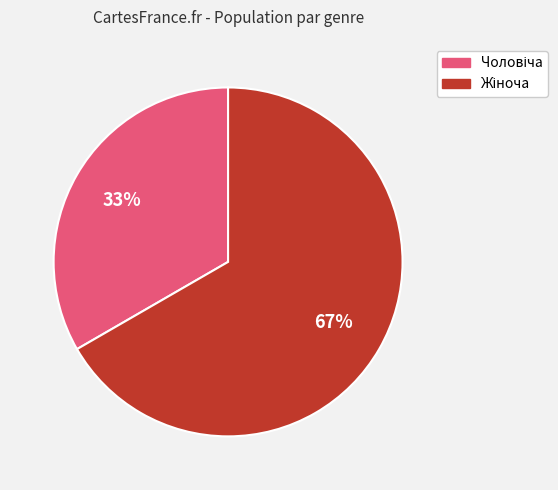

Is there a majority slice in this chart?

Yes